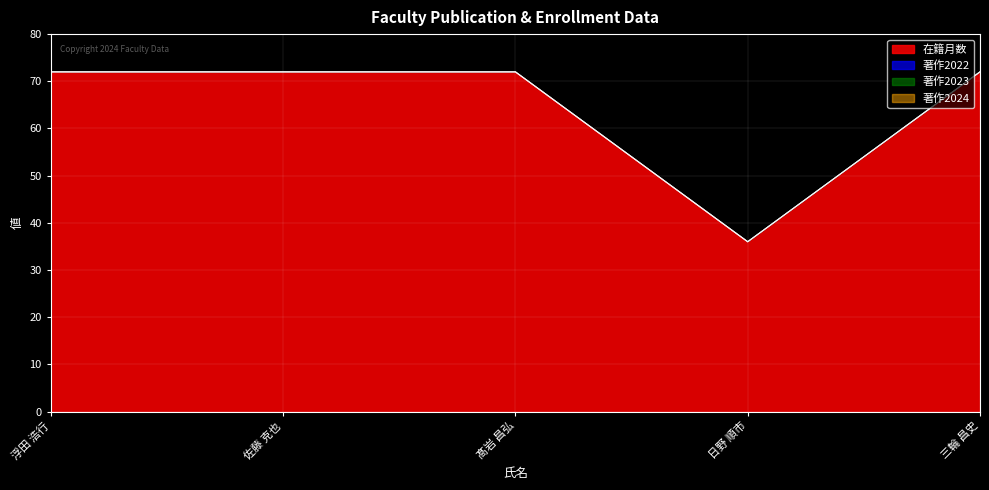

Which series has the widest spread of values?

在籍月数